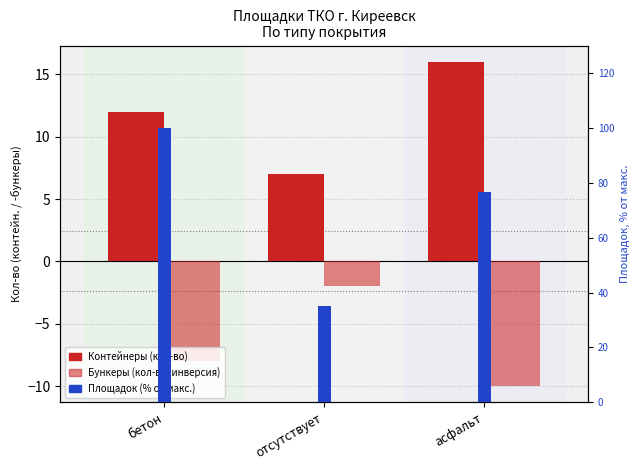

At which category does the chart reach its minimum across all series?

асфальт